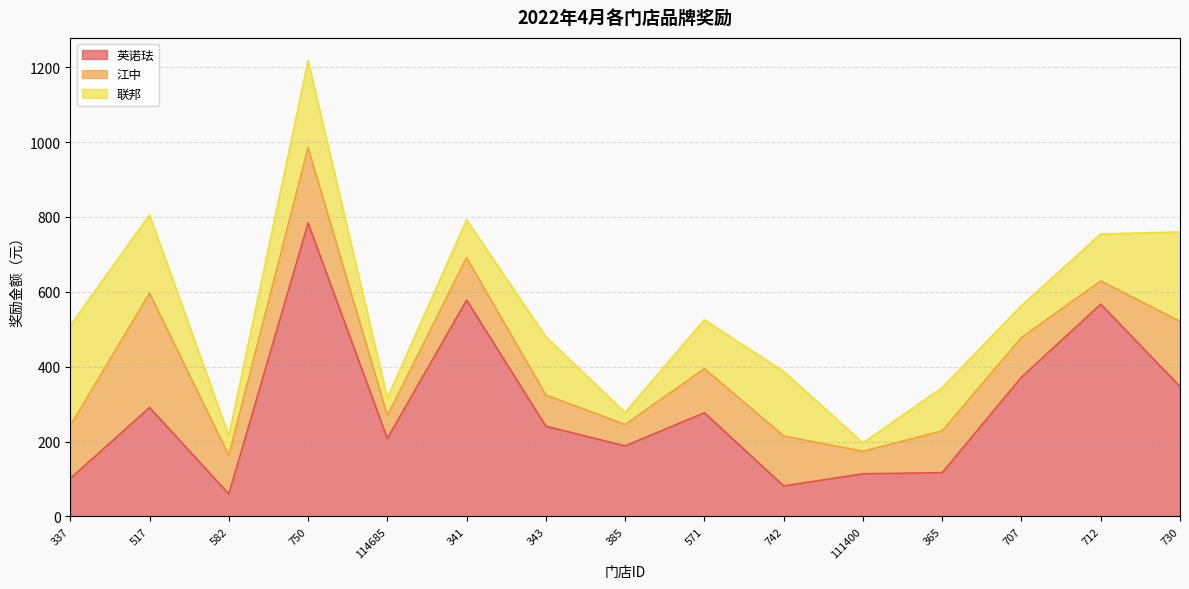

Which series has the largest total across all categories?

英诺珐